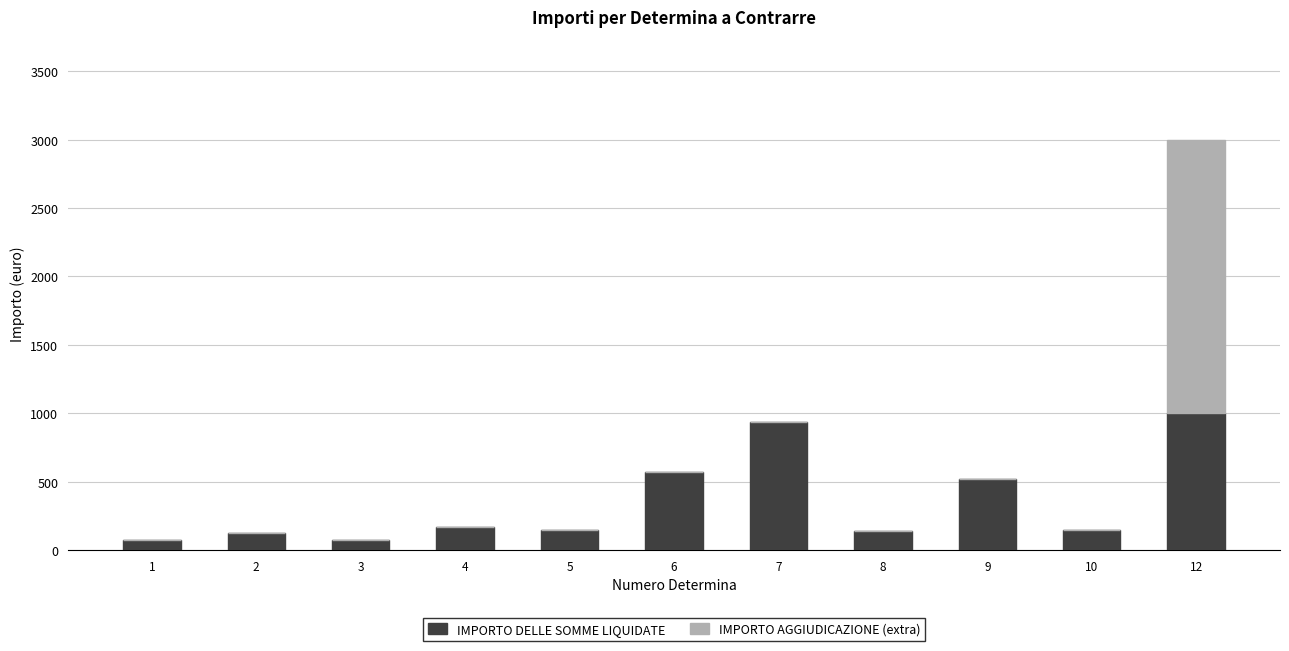

What are all the series names shown in the legend?

IMPORTO DELLE SOMME LIQUIDATE, IMPORTO AGGIUDICAZIONE (extra)